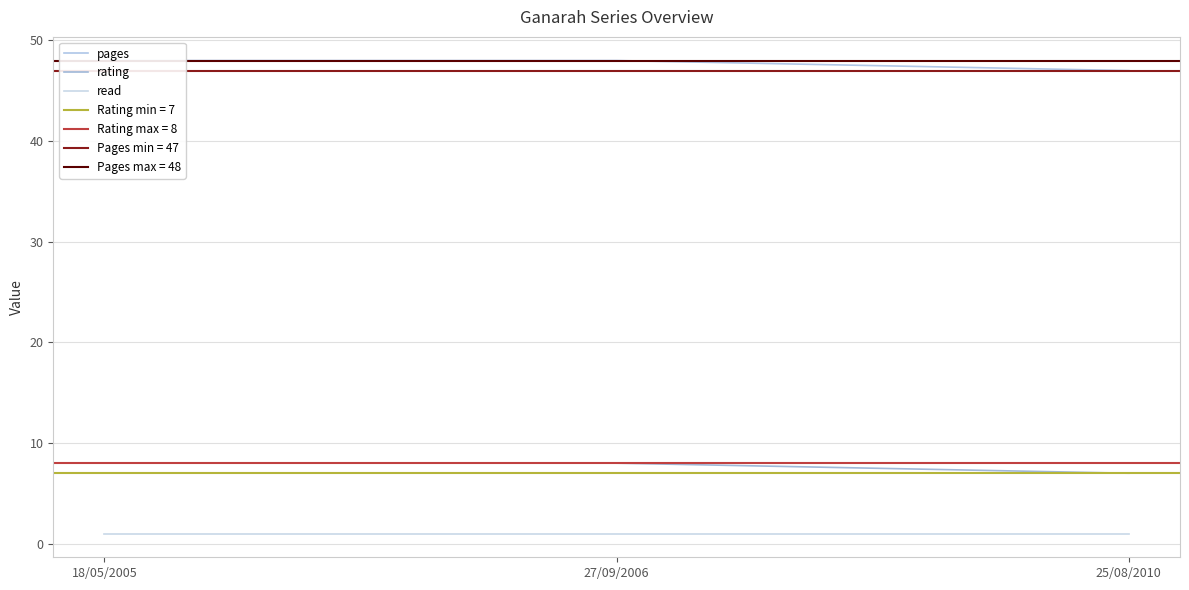

What is the minimum value shown in the chart?

1